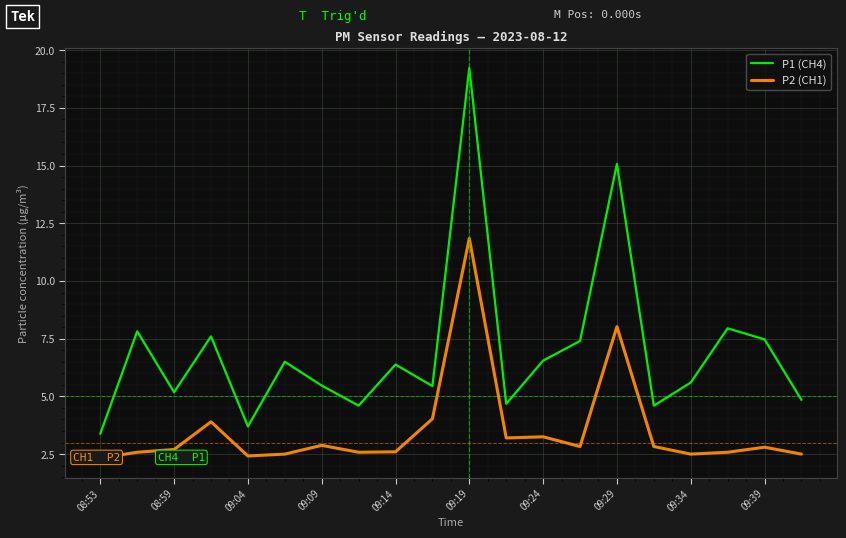

At which label does P2 (CH1) reach its minimum?

08:53